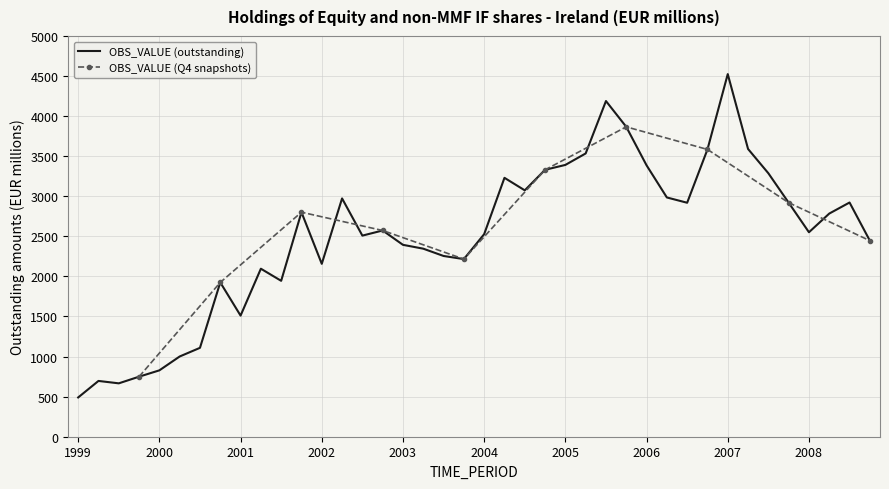

What is the greatest value displayed?

4524